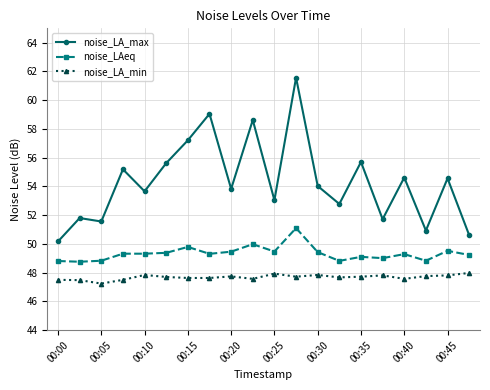

Which series has the largest total across all categories?

noise_LA_max